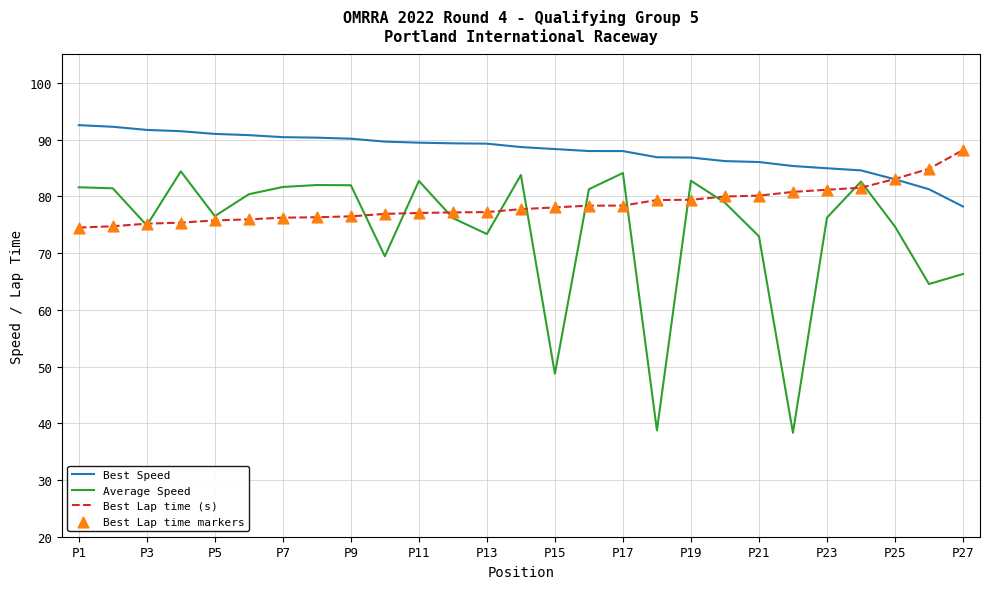

Which series has the largest range (max minus min)?

Average Speed